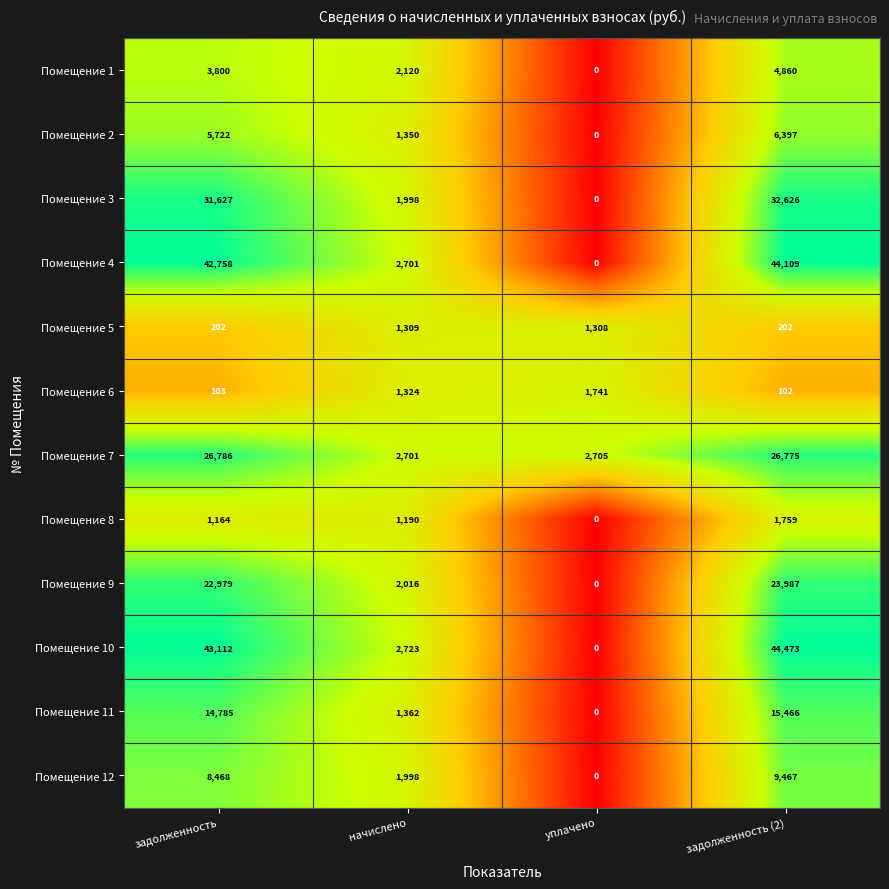

How many series are shown in this chart?

12